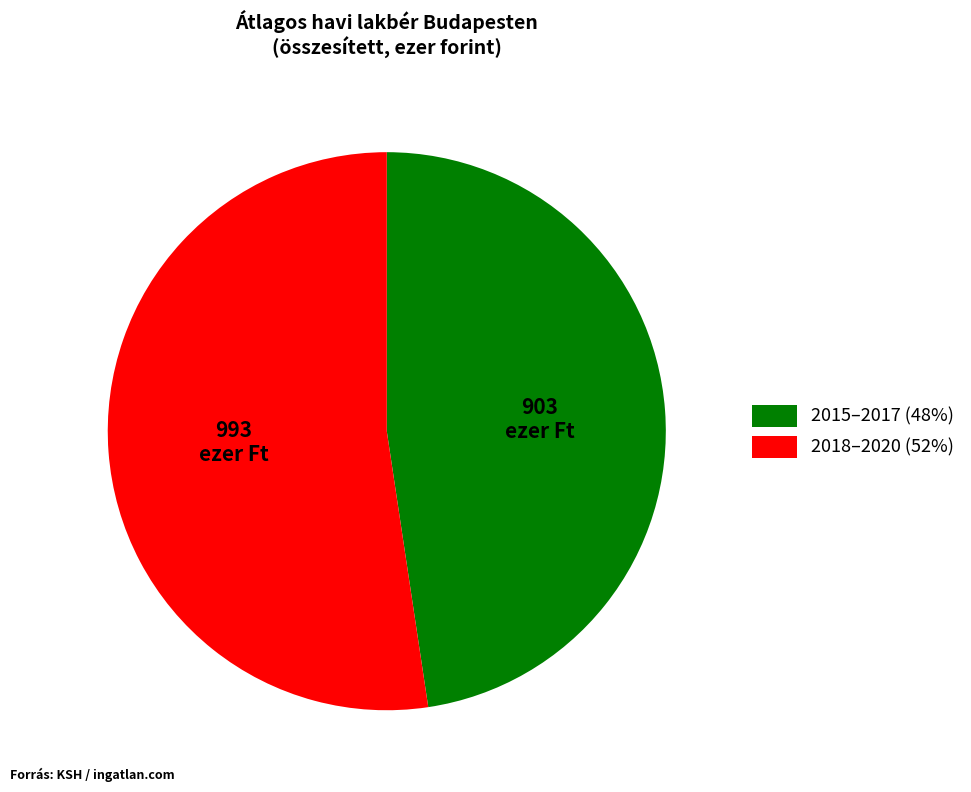

Is there any slice that represents more than half of the pie?

Yes